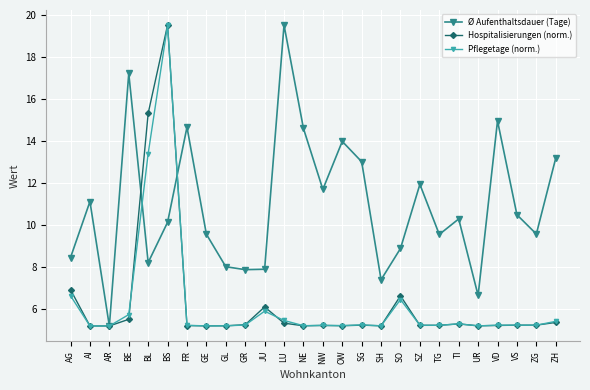

Which series changed the most between SG and ZG?

Ø Aufenthaltsdauer (Tage)